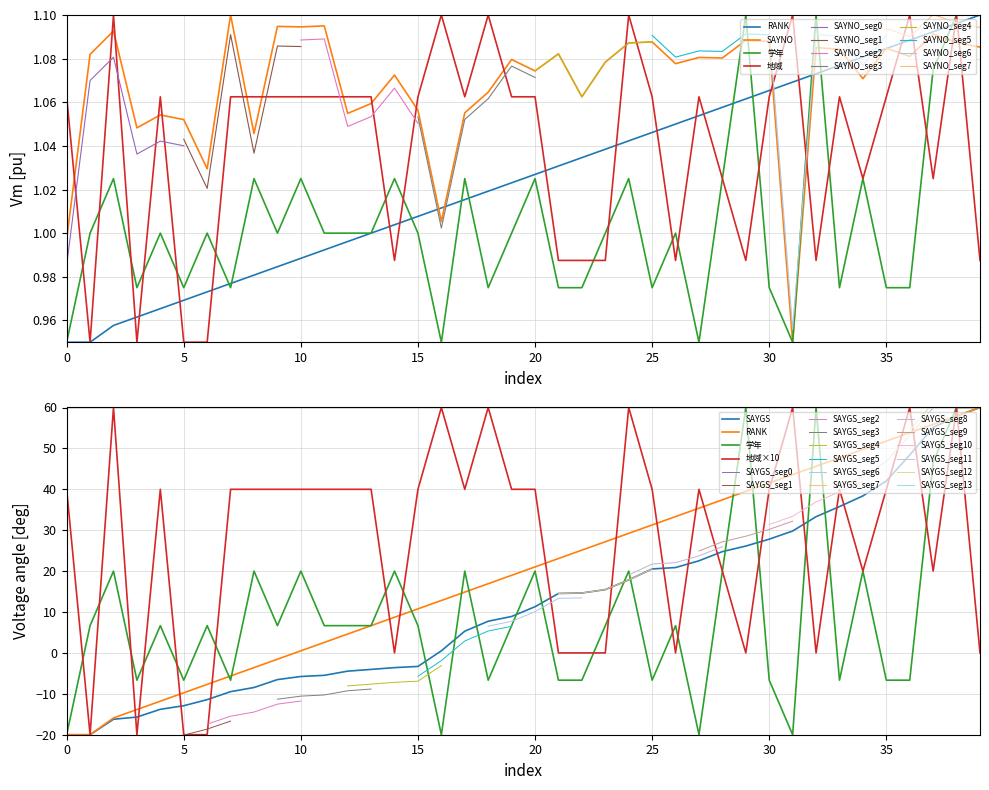

Which series has the largest total across all categories?

SAYGS